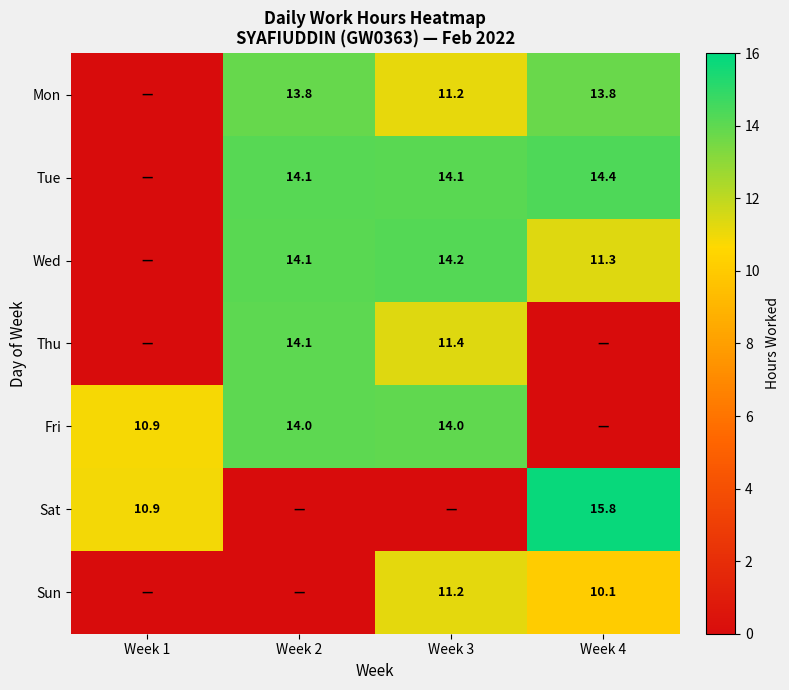

What is the total value across all series at Week 3?

76.0